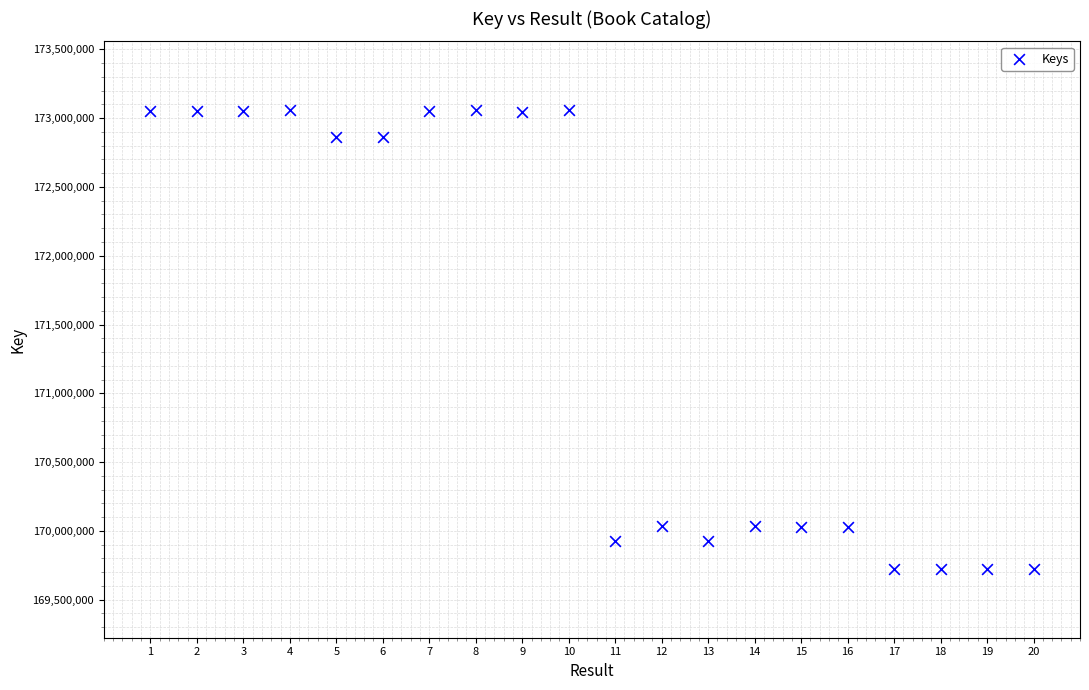

What is the range of Y values (max minus min)?

3334001